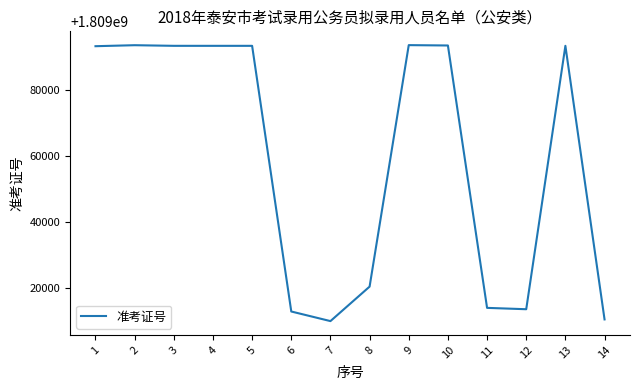

What is the minimum value shown in the chart?

1809010121